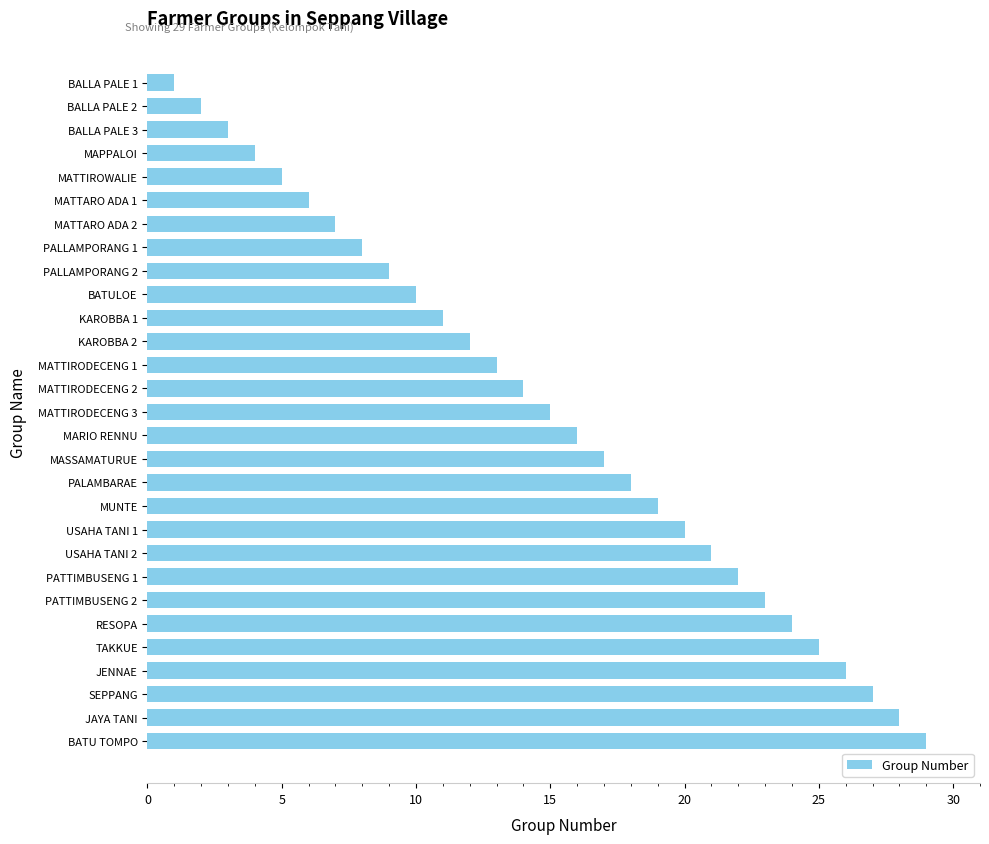

What is the average value?

15